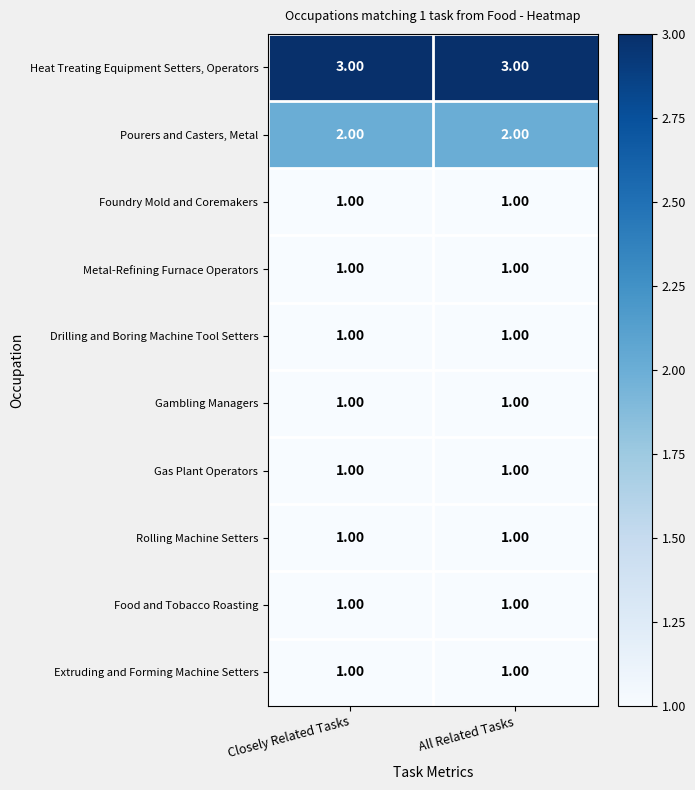

Which series has the largest total across all categories?

Heat Treating Equipment Setters, Operators